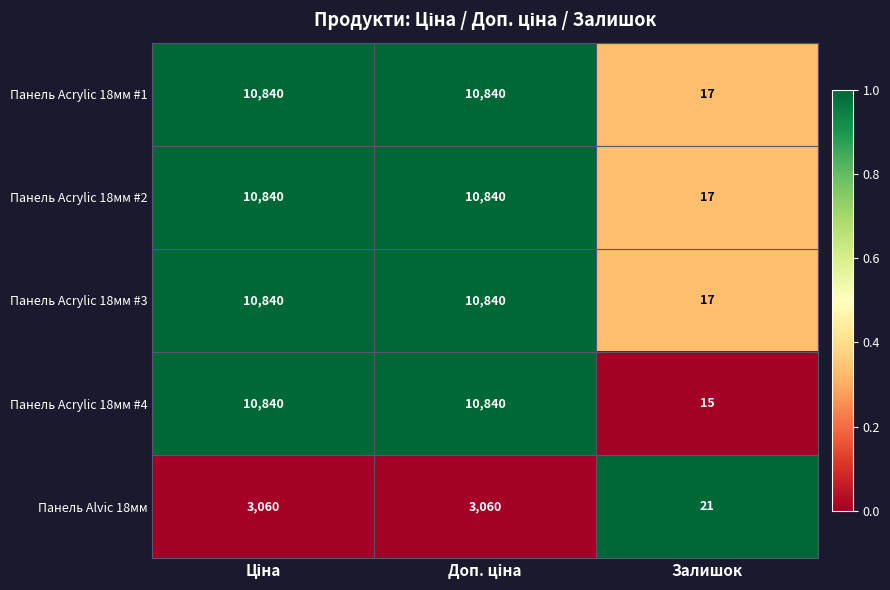

What is the total value across all series at Залишок?

87